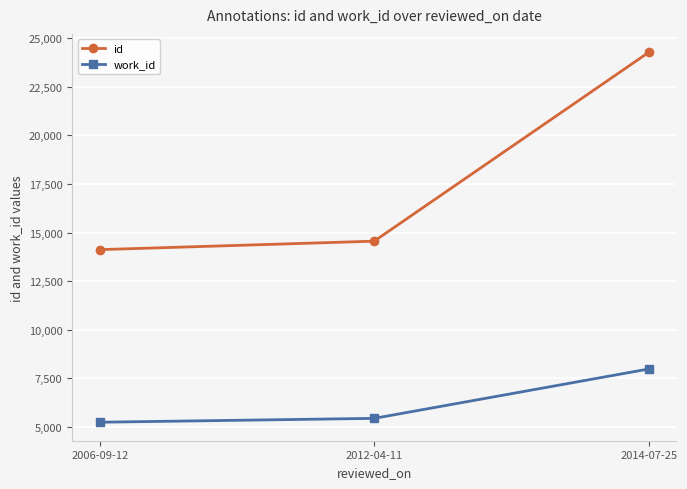

What is the spread (max minus min) of values at 2012-04-11?

9115